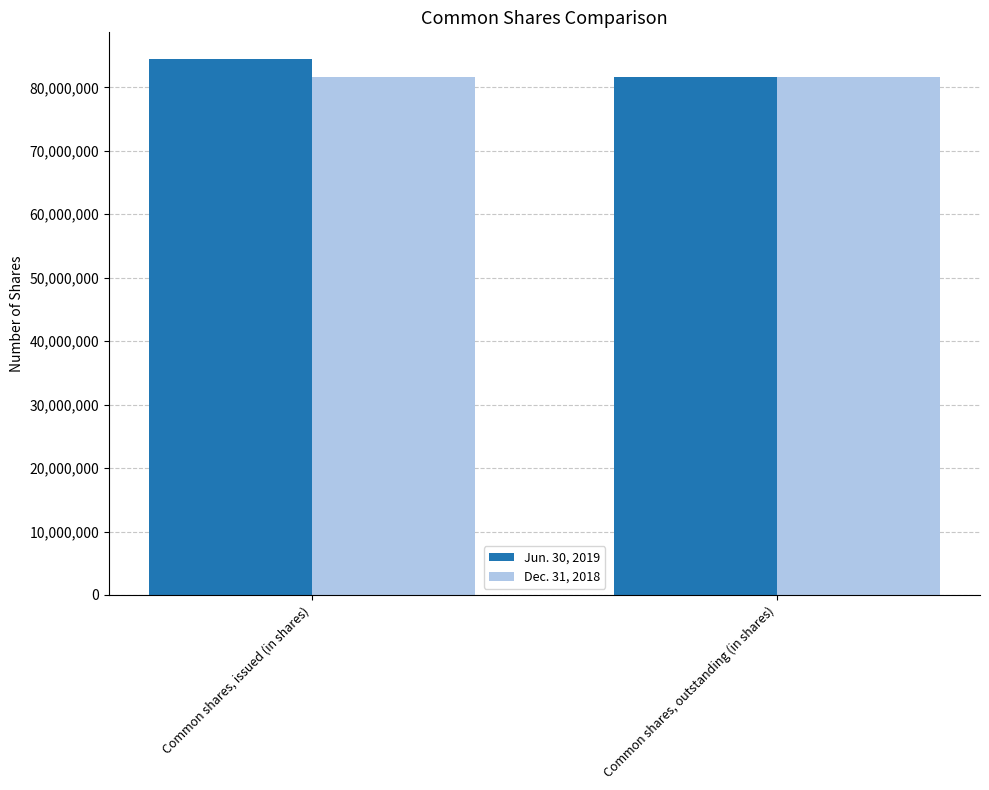

Which label corresponds to the largest value in the chart?

Common shares, issued (in shares)